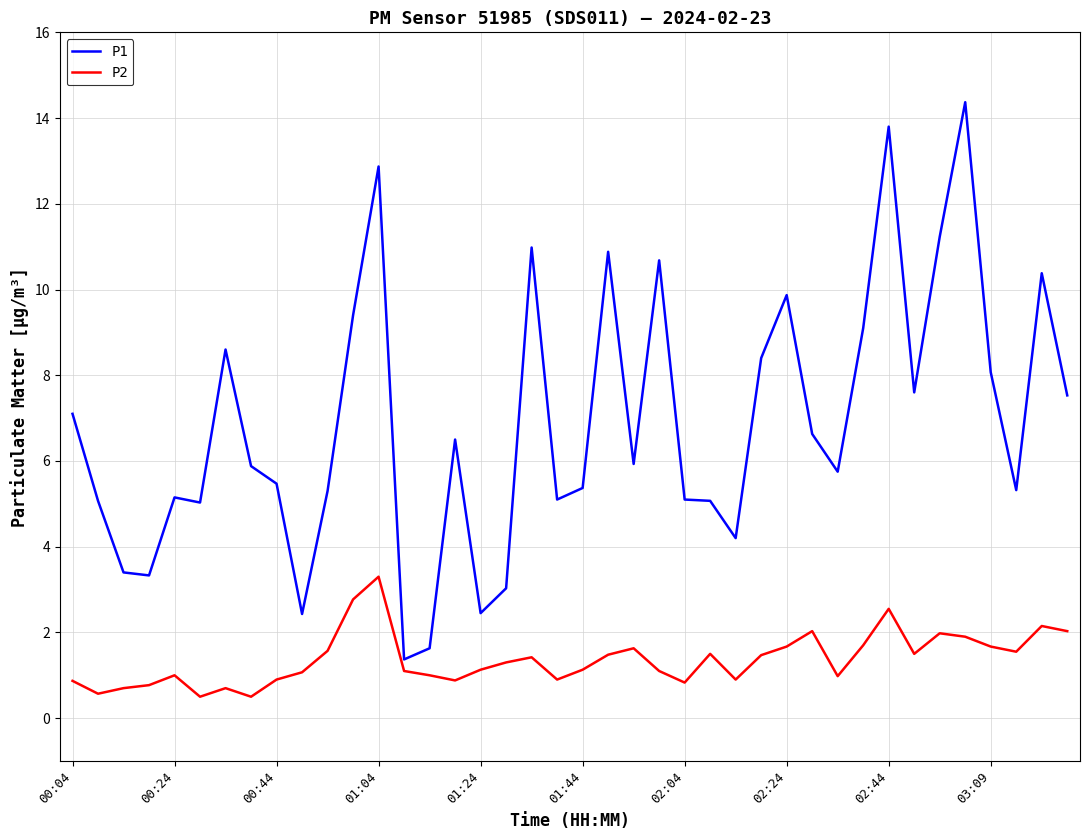

What is the minimum value for P2?

0.5